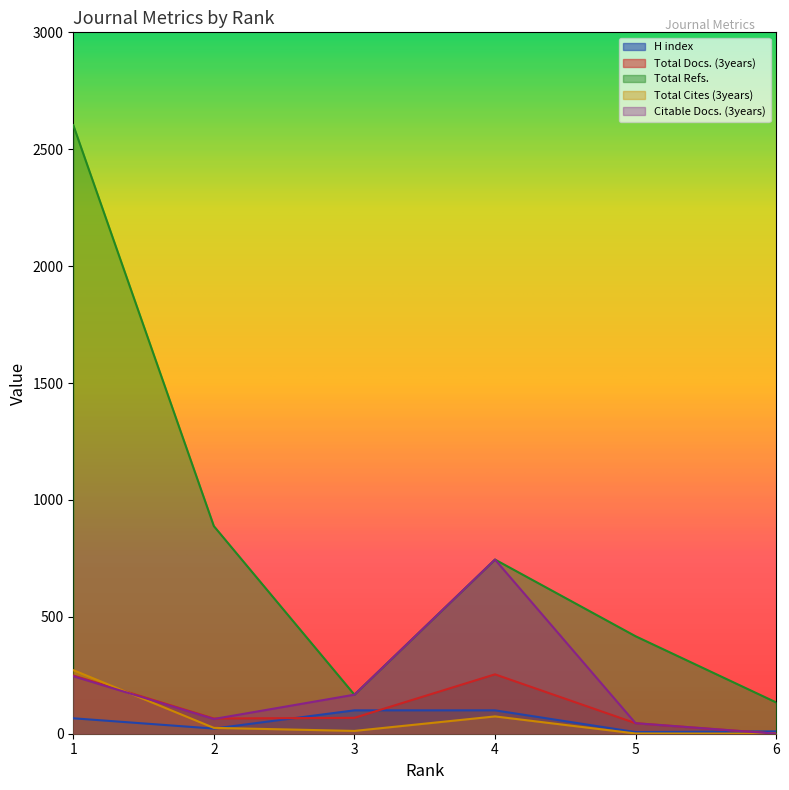

What is the value of the H index point at the 6th from the left?

10